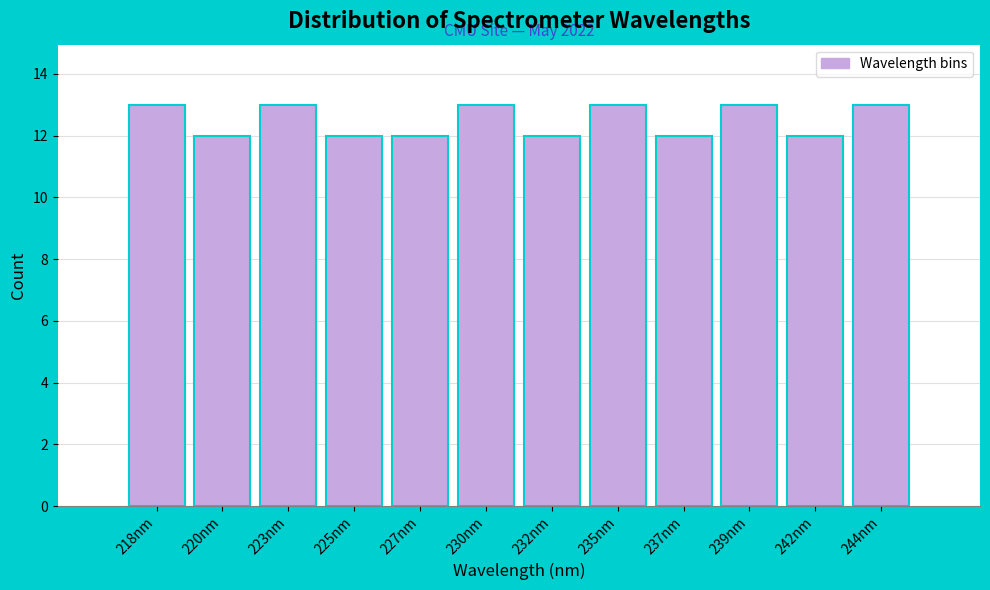

Reading left to right, what are all the values shown in this chart?

218nm=13	220nm=12	223nm=13	225nm=12	227nm=12	230nm=13	232nm=12	235nm=13	237nm=12	239nm=13	242nm=12	244nm=13